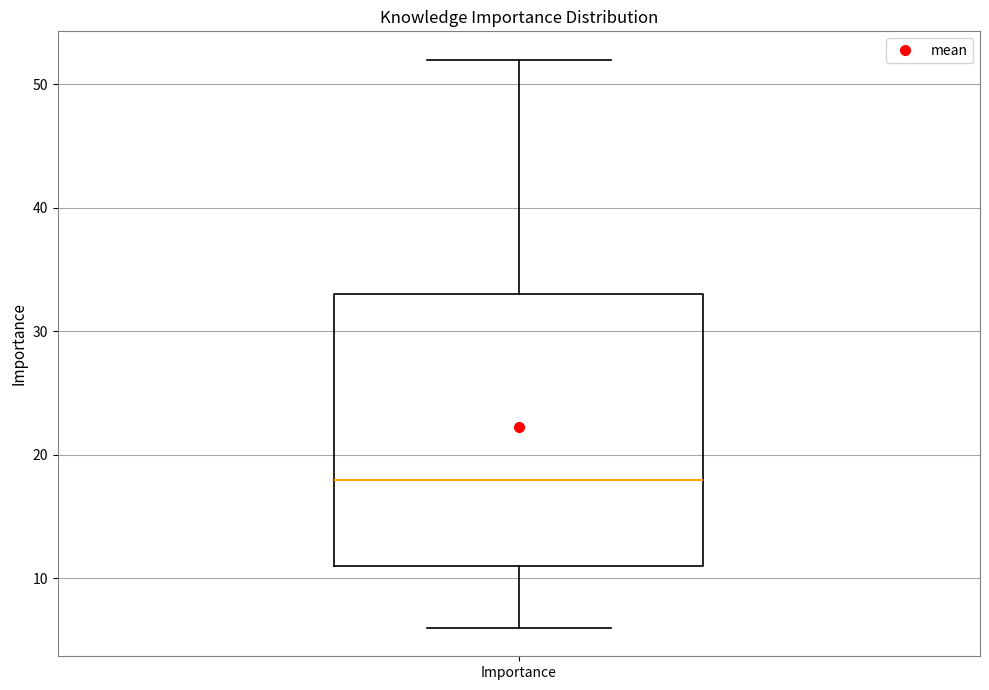

Where is the lower edge of the box for Importance on the y-axis? The values are not printed on the chart, so give them approximately, as read against the axis.

11